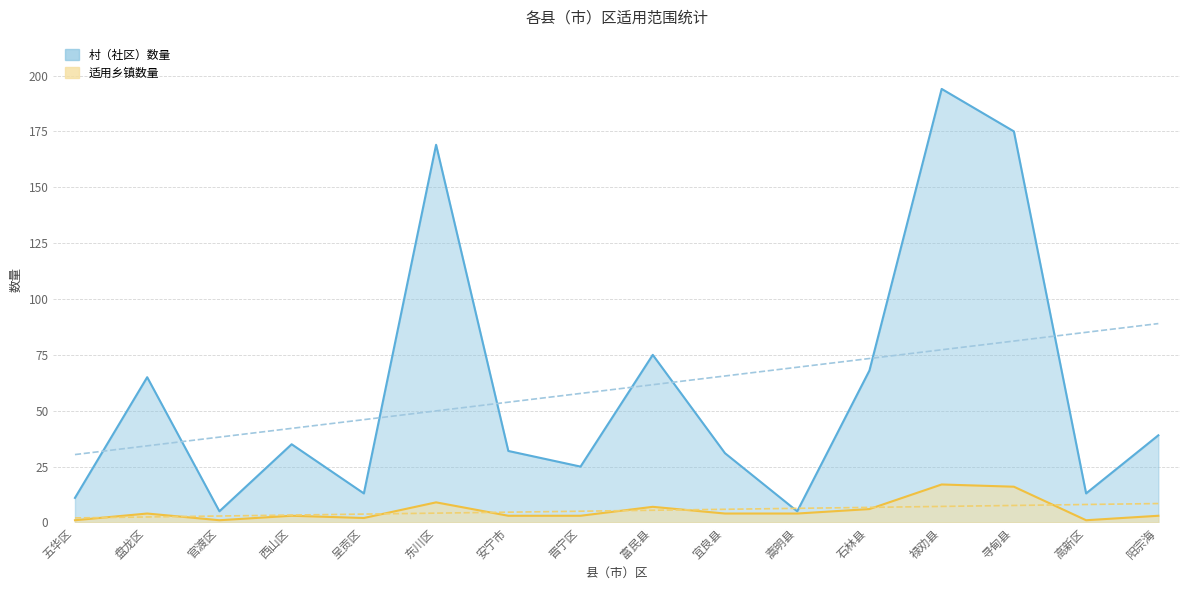

True or false: 村（社区）数量 has a value of 5 at 官渡区.

True